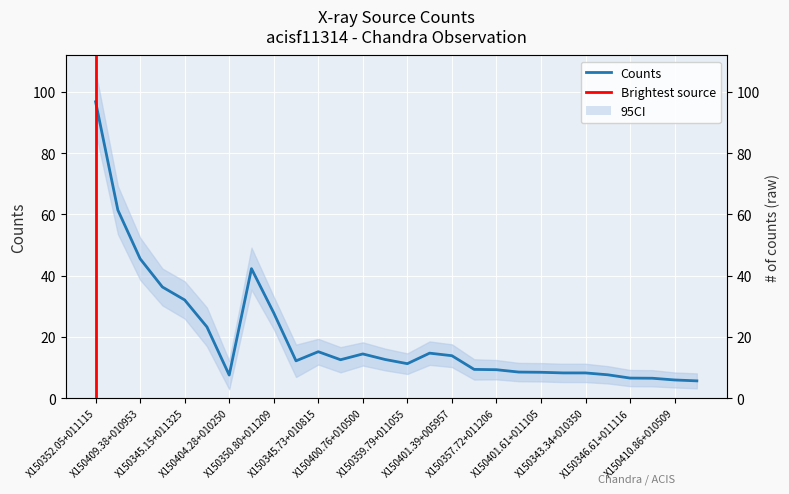

The value at 3 is 17.7. True or false?

False